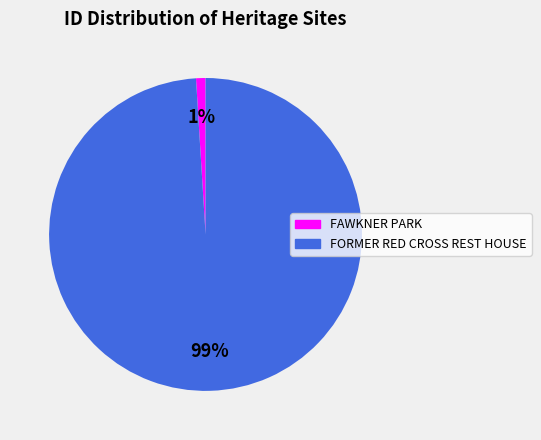

Which slice is the smallest?

FAWKNER PARK